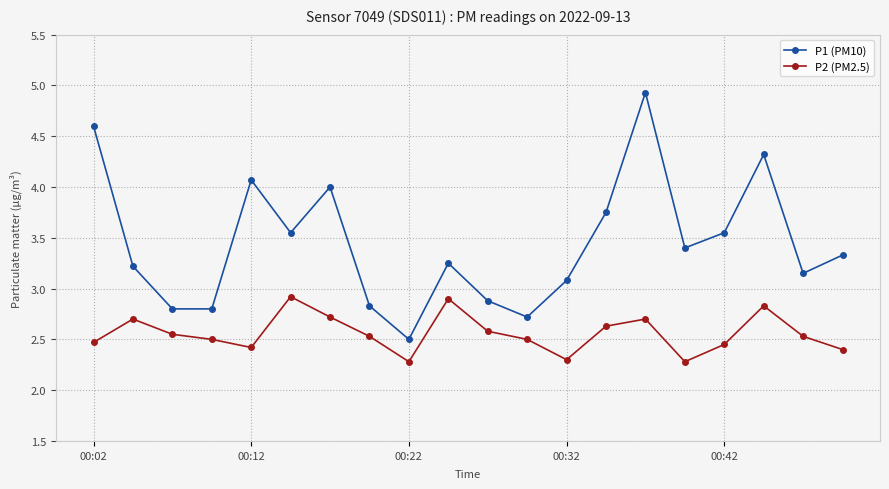

What is the highest value of the P1 (PM10) series?

4.9